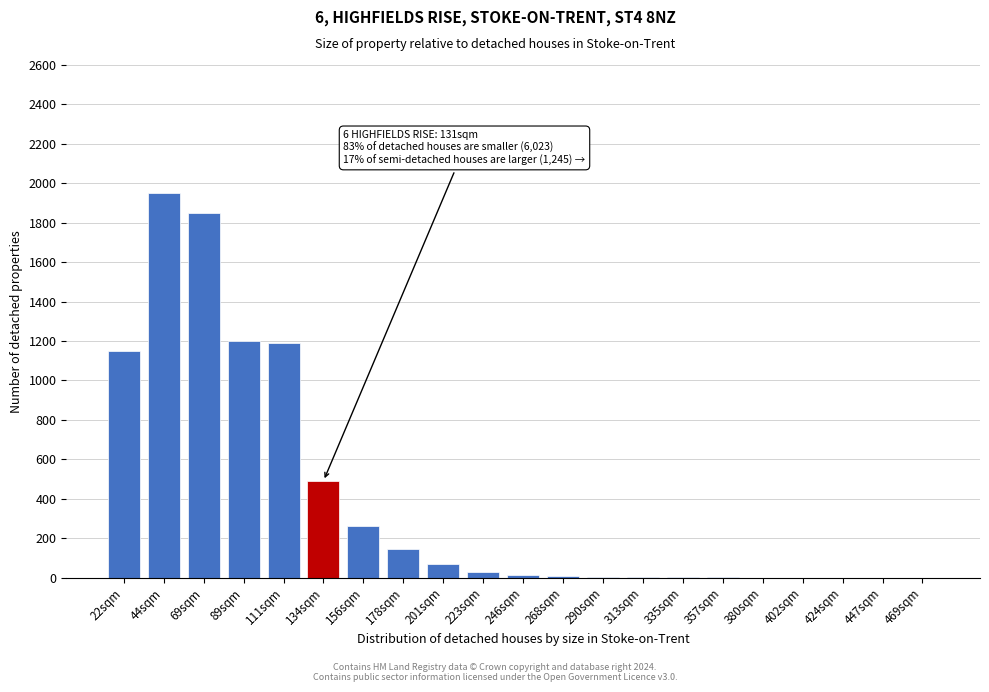

The value at 44sqm is 3301. True or false?

False